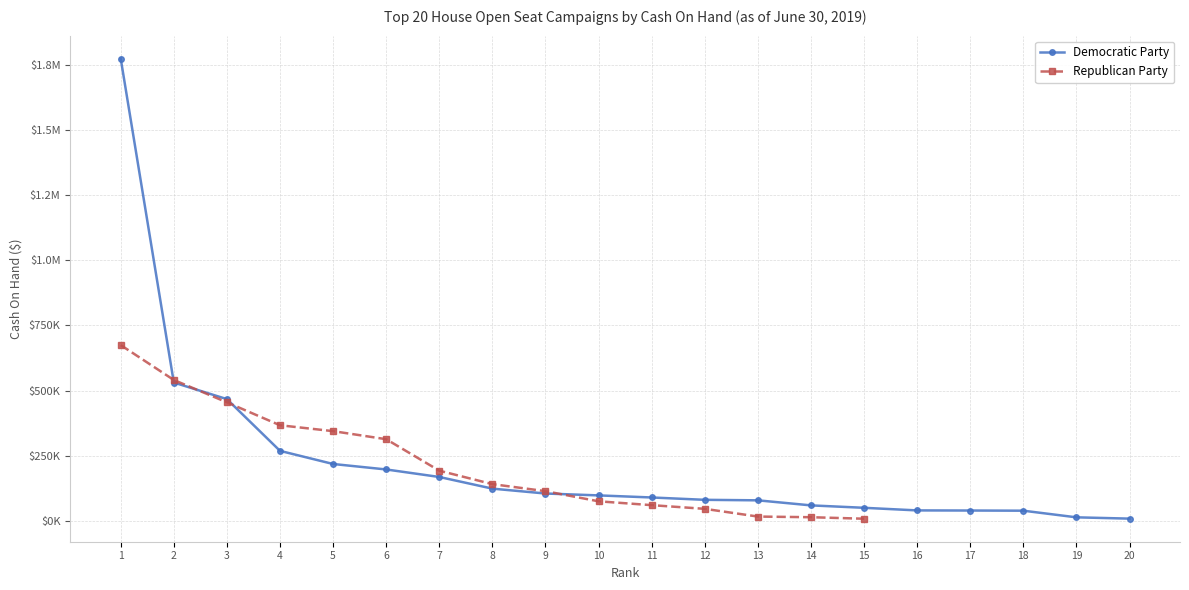

At which label does Democratic Party first exceed 98078?

1